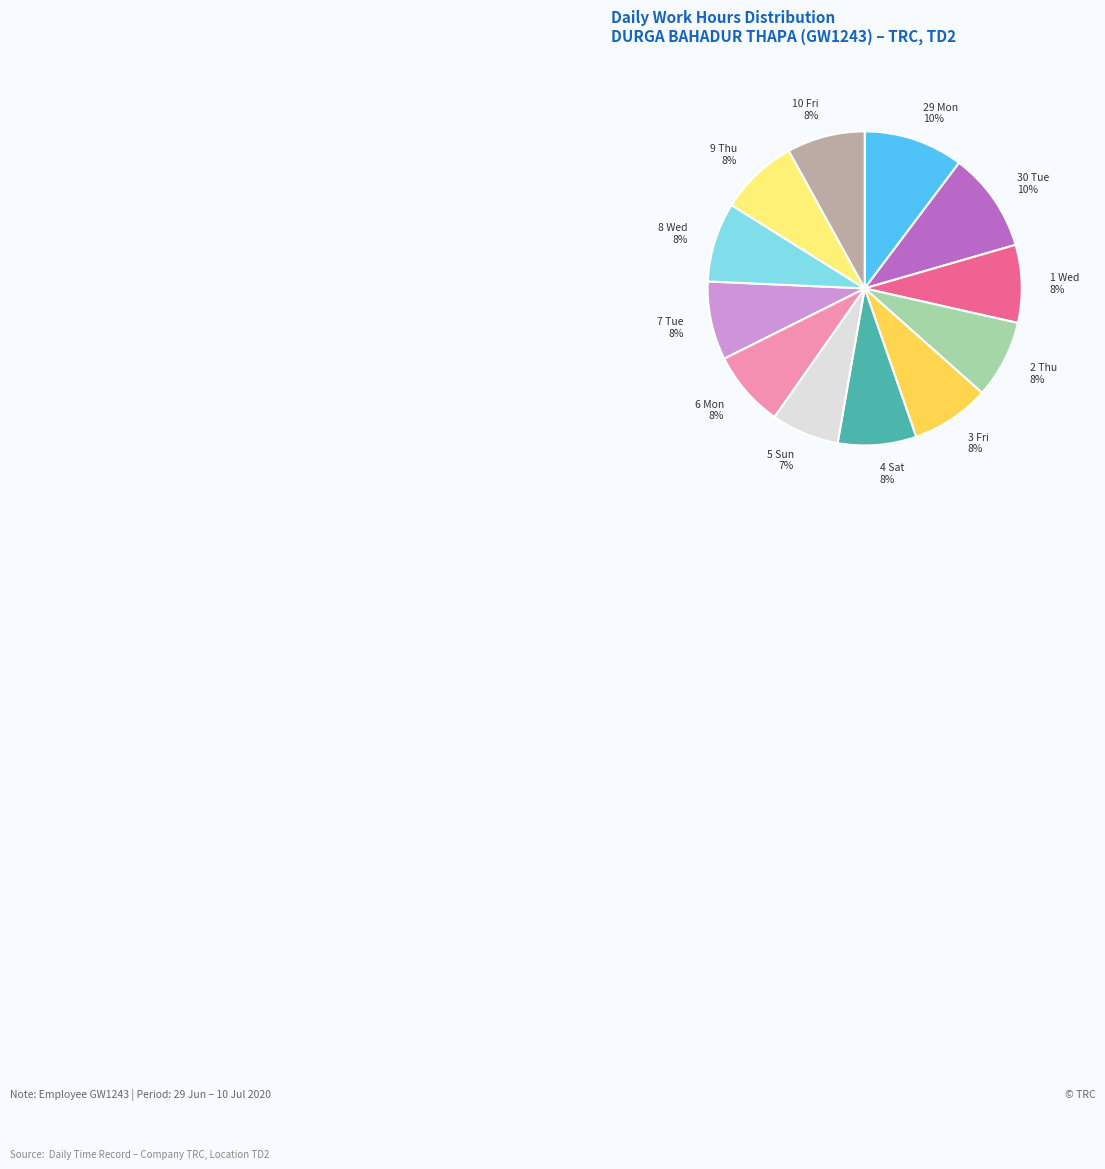

To the nearest percent, what portion does 6 Mon represent?

8%